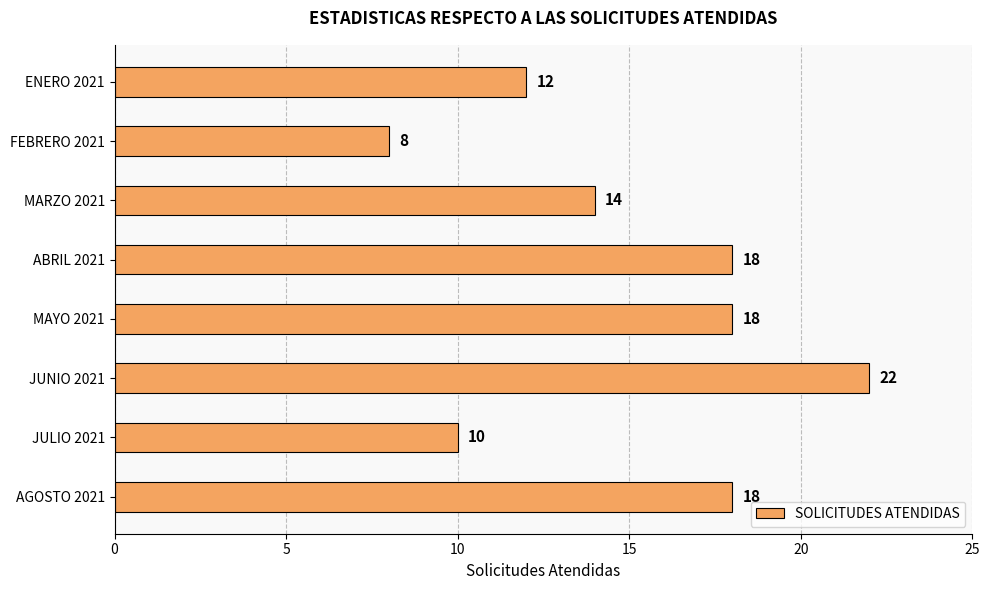

What is the change in value from MARZO 2021 to JULIO 2021?

-4